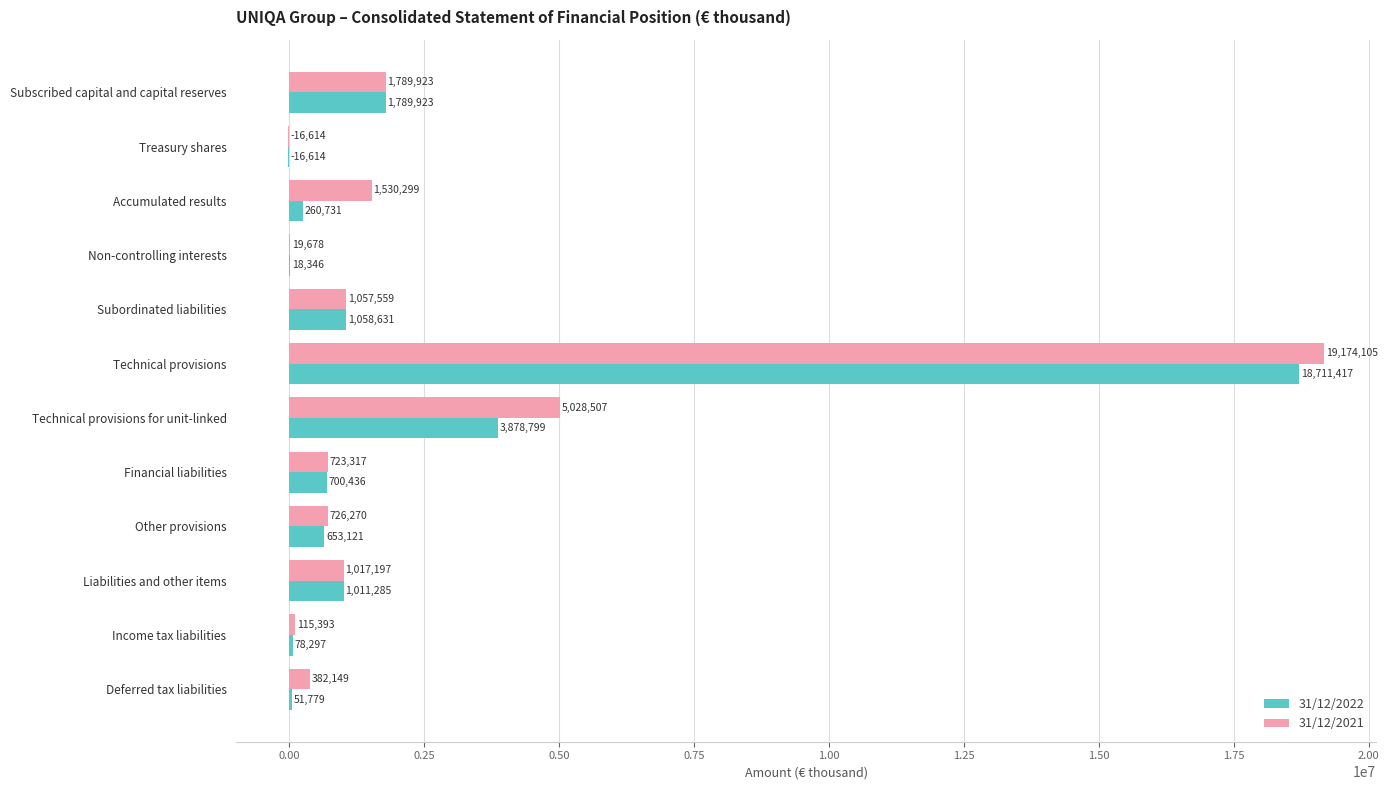

At which category does the chart reach its peak across all series?

Technical provisions